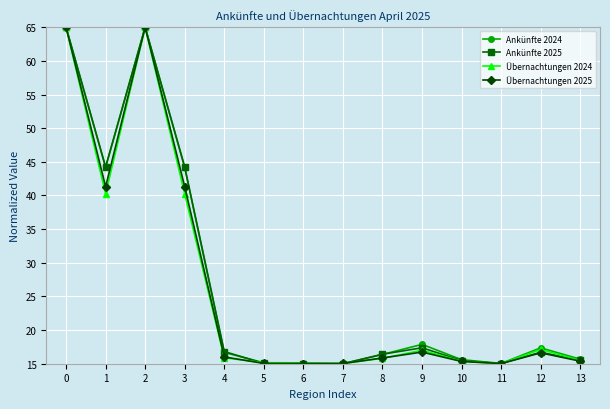

What is the spread (max minus min) of values at 1?

4.0